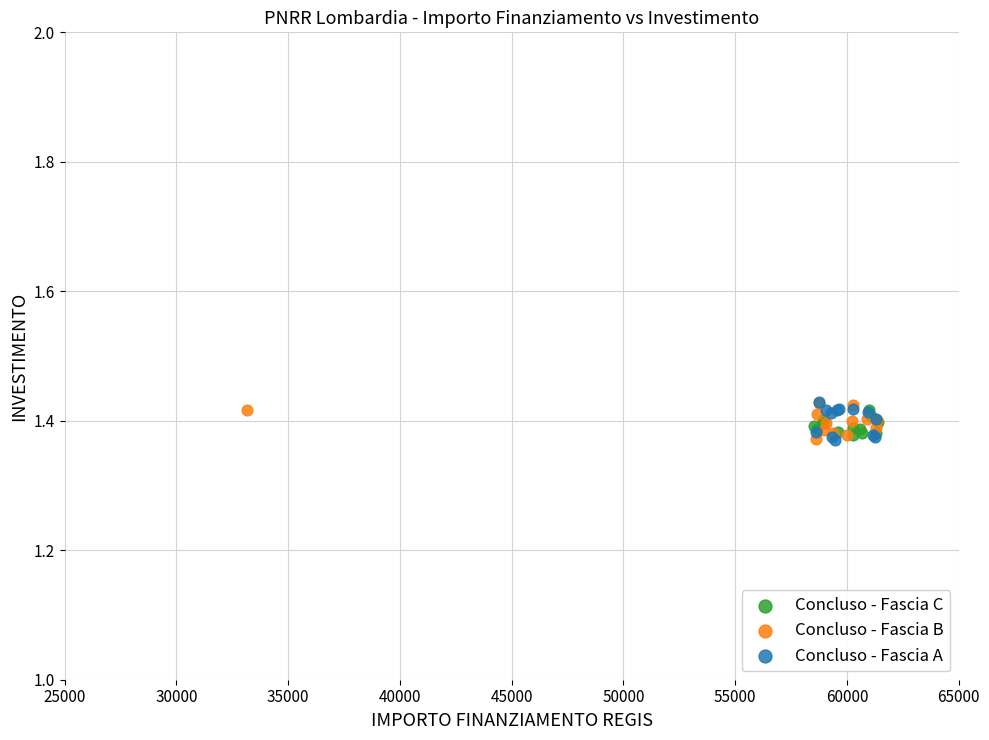

What are all the series names shown in the legend?

Concluso - Fascia C, Concluso - Fascia B, Concluso - Fascia A